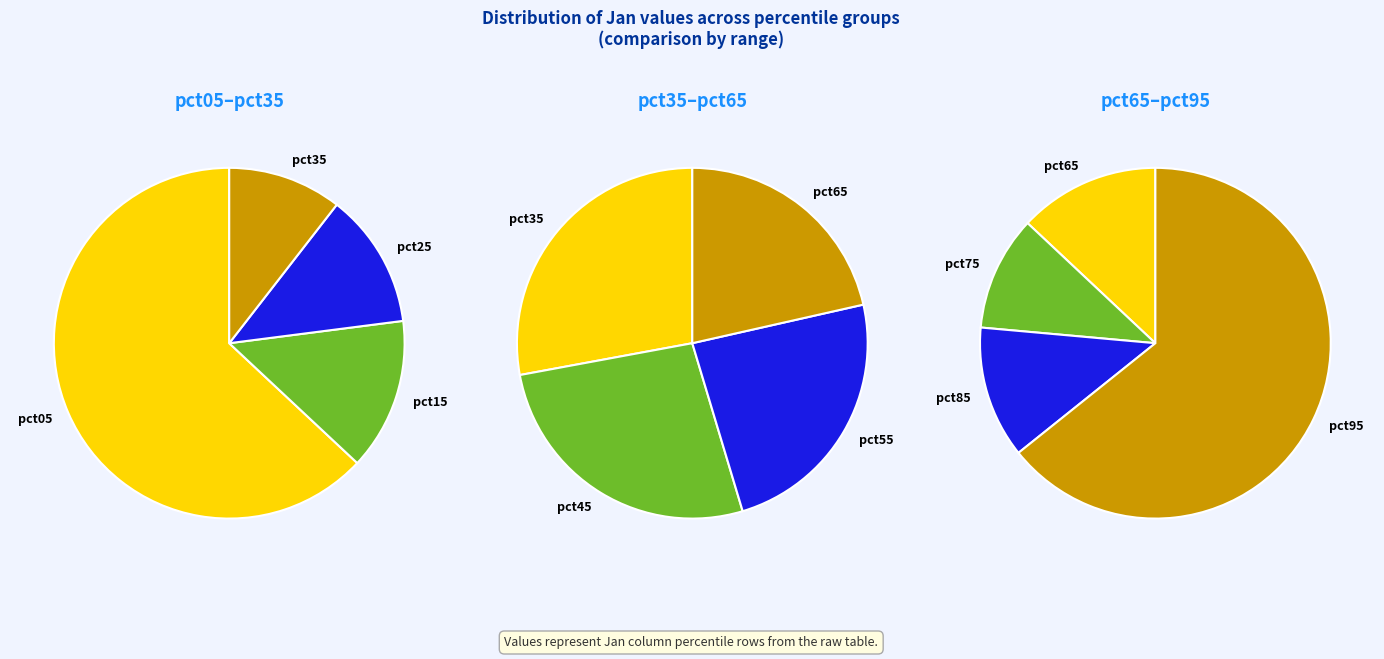

Count the number of slices in the pie.

10